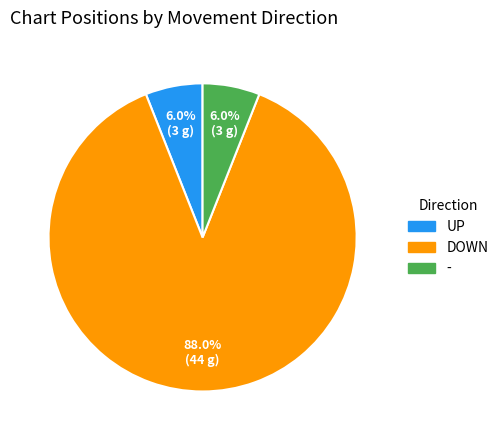

Is there any slice that represents more than half of the pie?

Yes